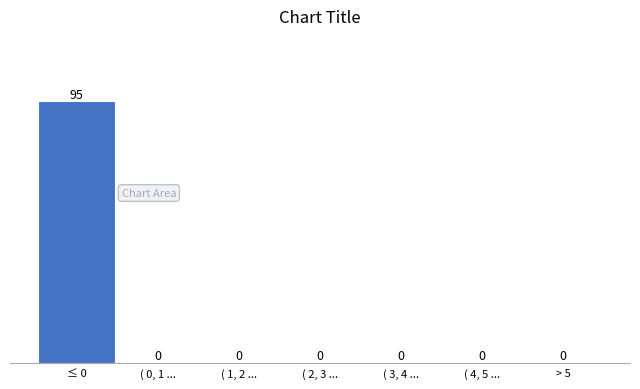

Reading left to right, extract all data points from this chart.

≤ 0=95	( 0, 1 ...=0	( 1, 2 ...=0	( 2, 3 ...=0	( 3, 4 ...=0	( 4, 5 ...=0	> 5=0